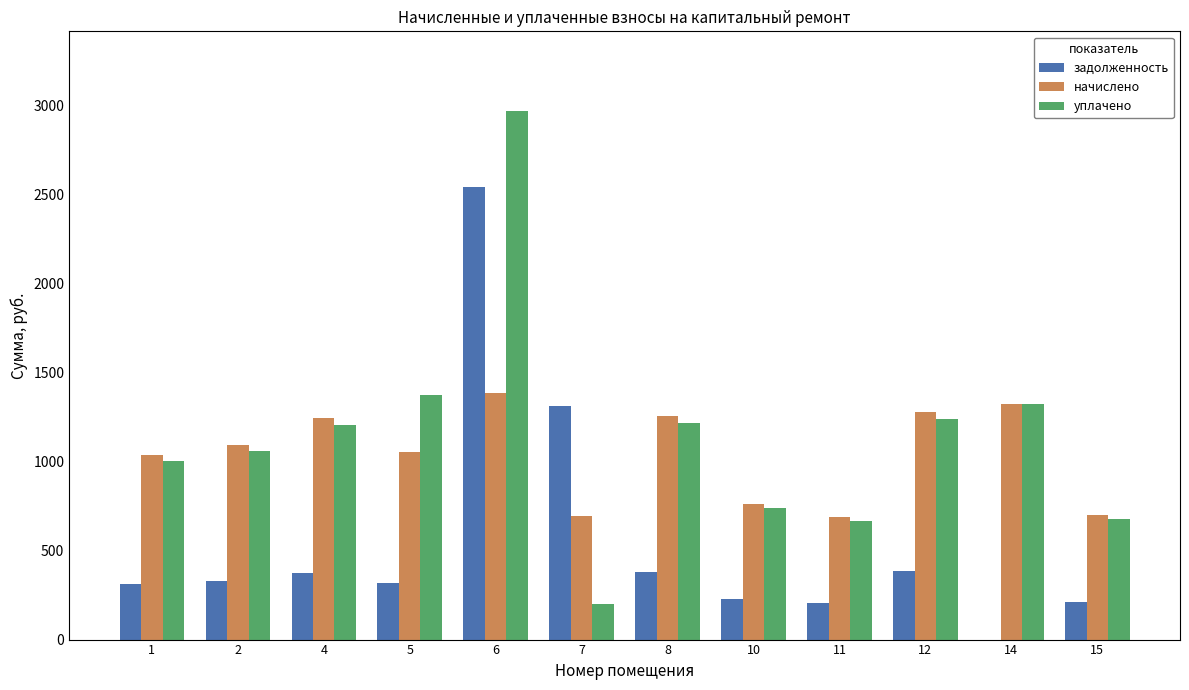

What is the sum of the уплачено values at 15 and 1?

1681.6